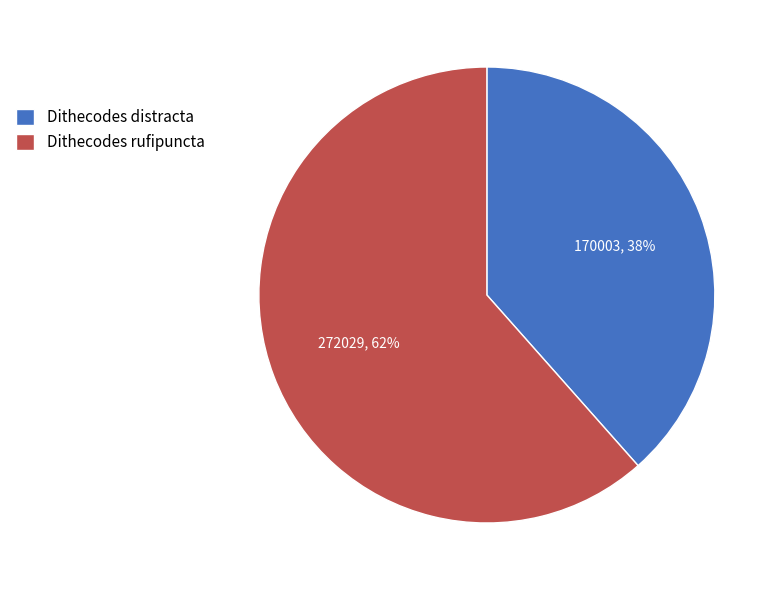

Does Dithecodes rufipuncta represent more than half of the total?

Yes